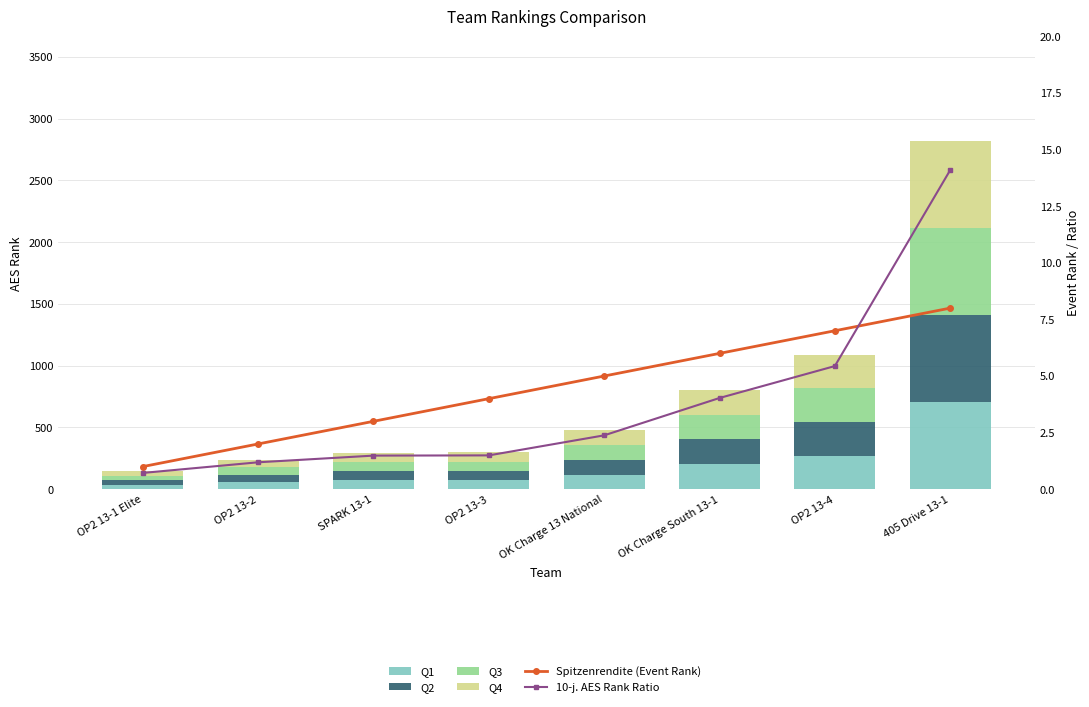

What is the label of the 7th bar from the left?

OP2 13-4